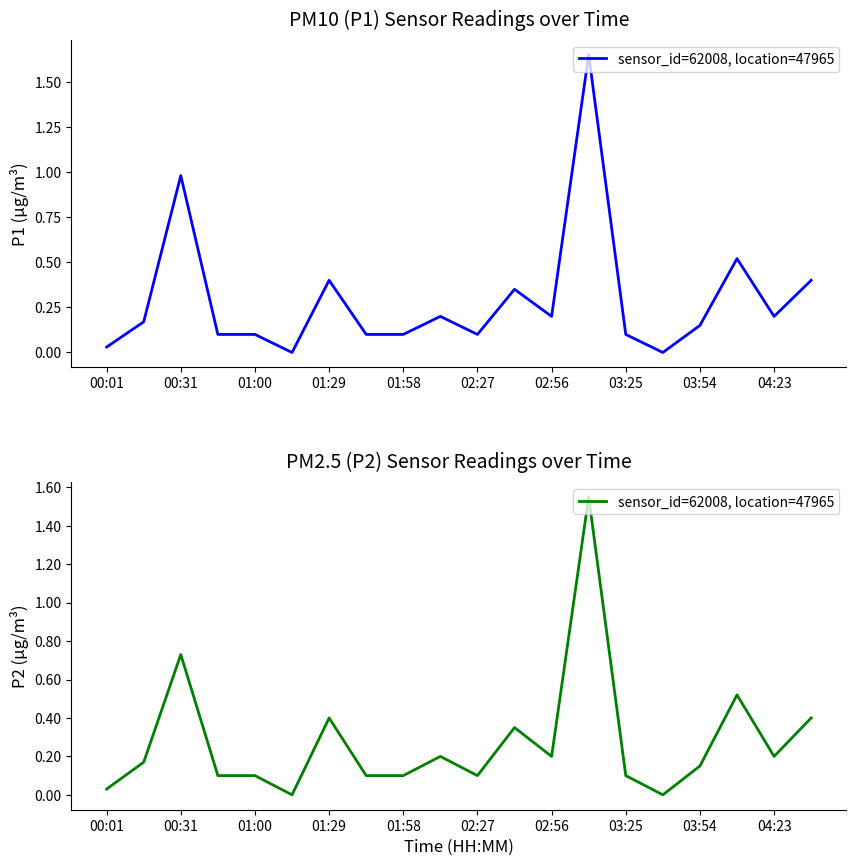

How many lines are shown in the chart?

1